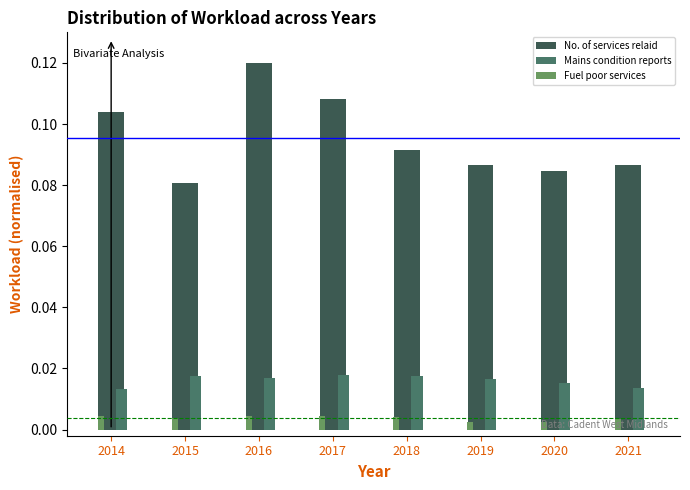

At which category is the sum across all series the highest?

2016